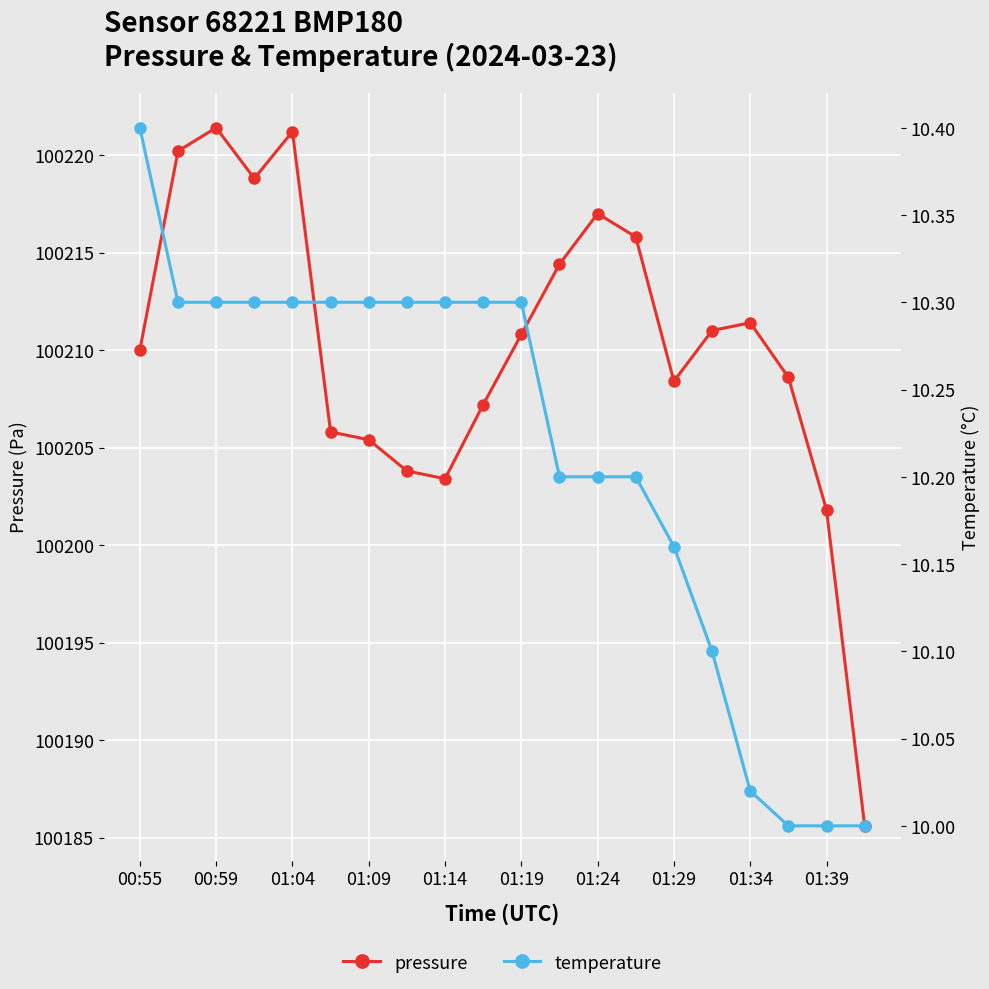

What is the maximum value for pressure?

100221.4